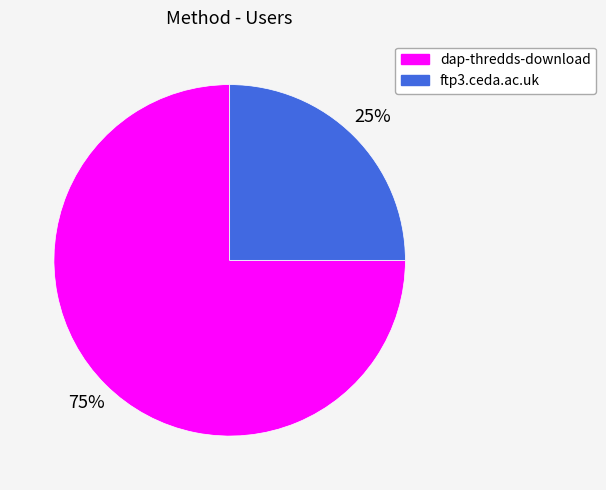

What is the ratio of the value at ftp3.ceda.ac.uk to the value at dap-thredds-download?

0.3